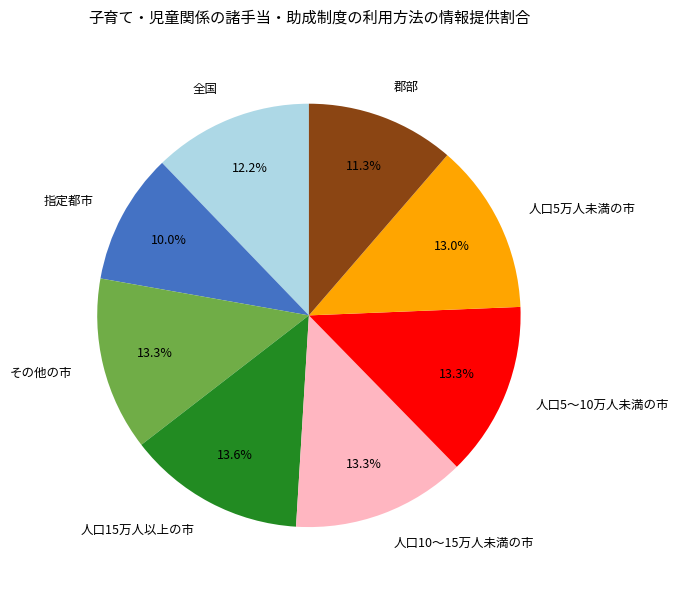

What percentage is NOT represented by 人口5～10万人未満の市?

86.7%